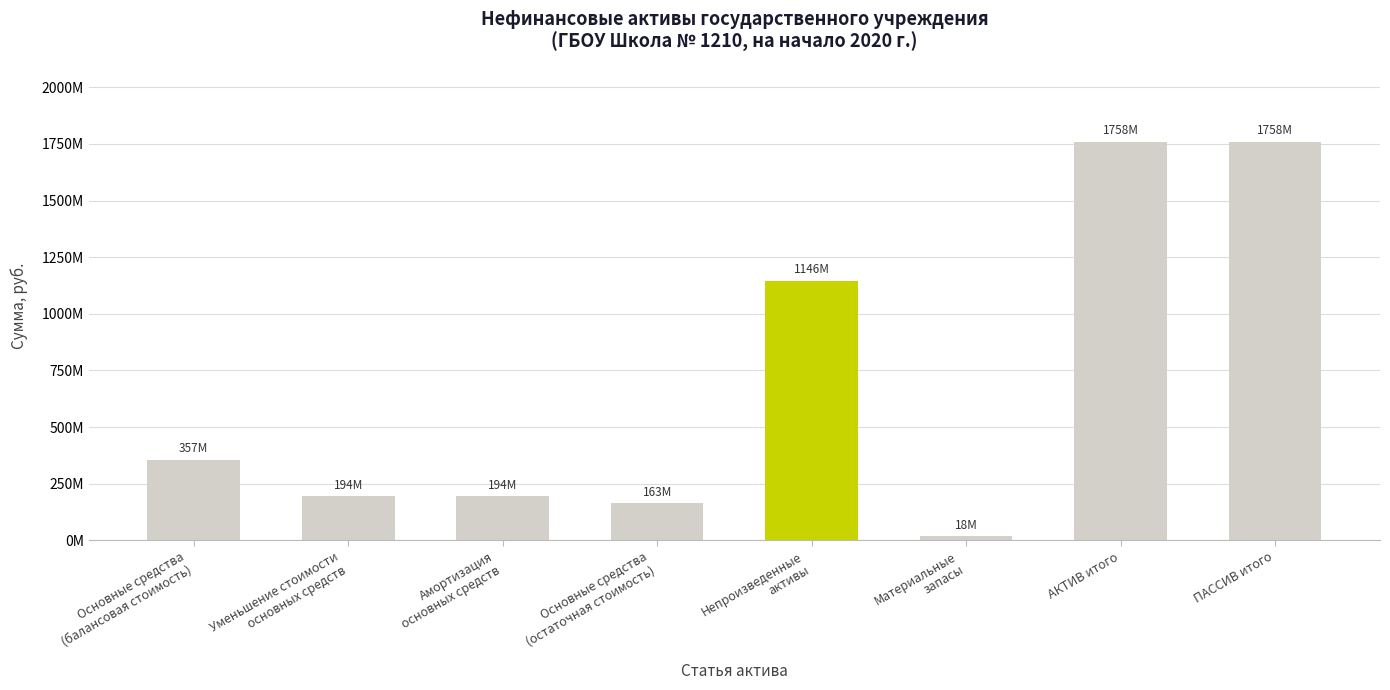

What is the minimum value shown in the chart?

18153139.1